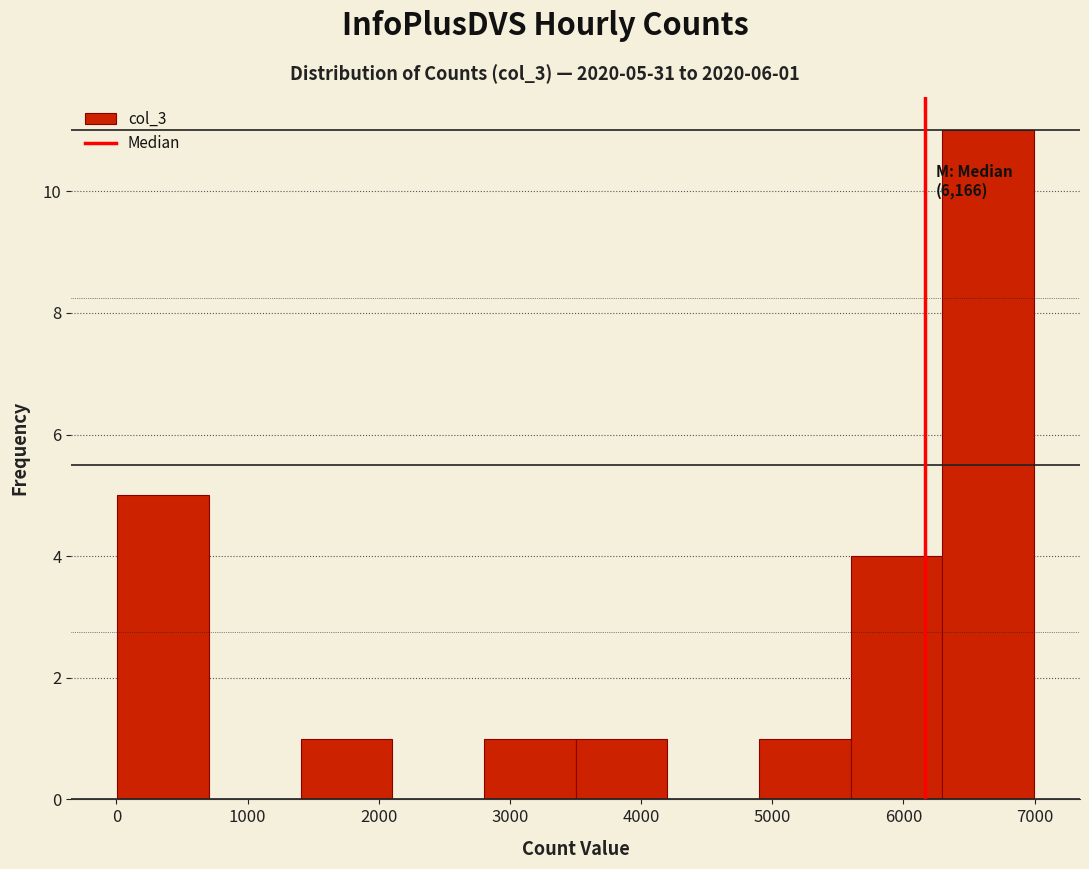

Which range on the x-axis has the tallest bar?

6300 to 7000